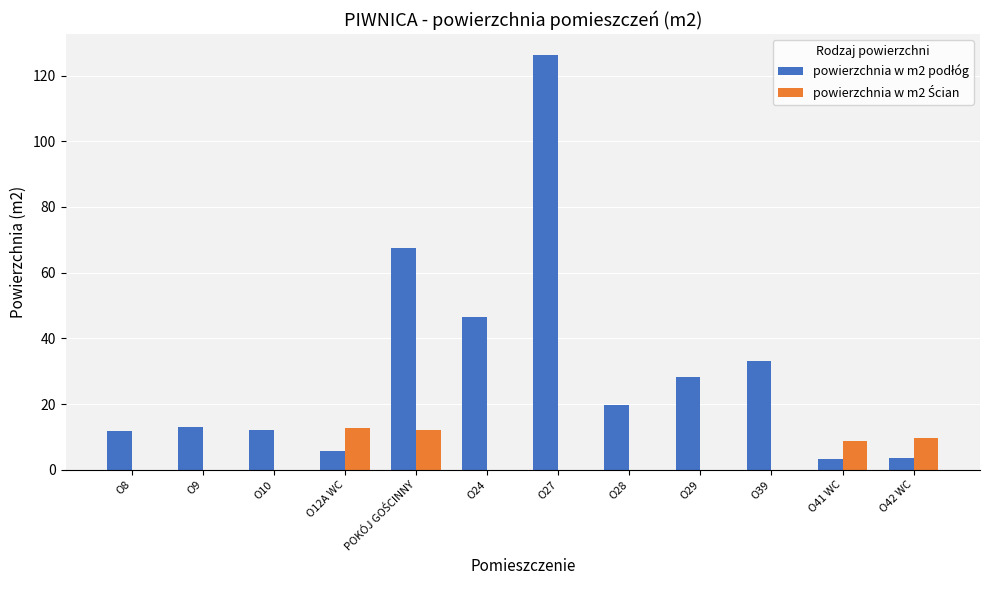

Which category has the highest value across all series?

O27